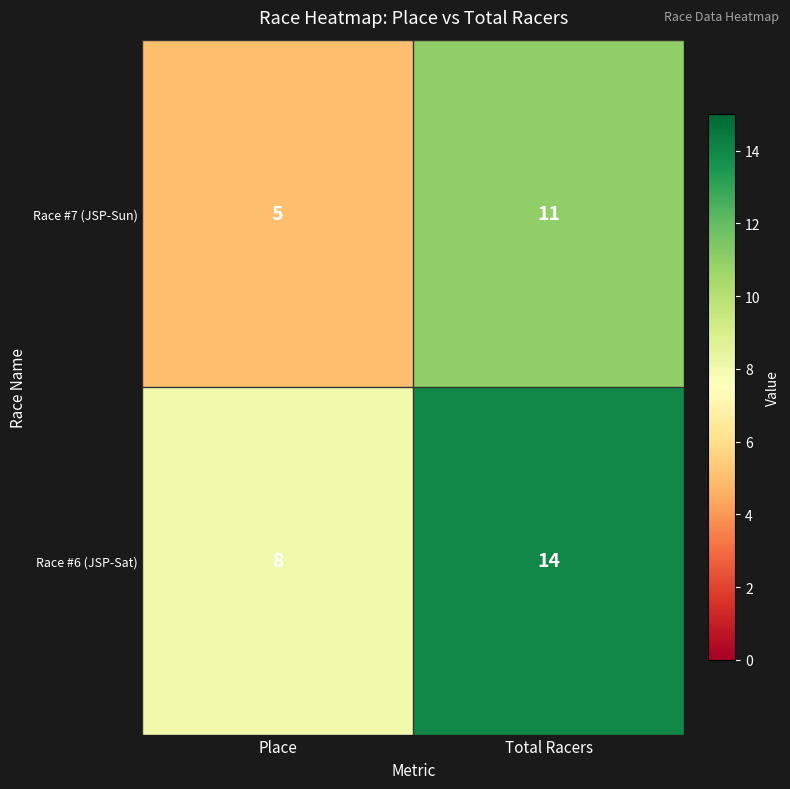

What value does the Race #6 (JSP-Sat) series have at Total Racers?

14